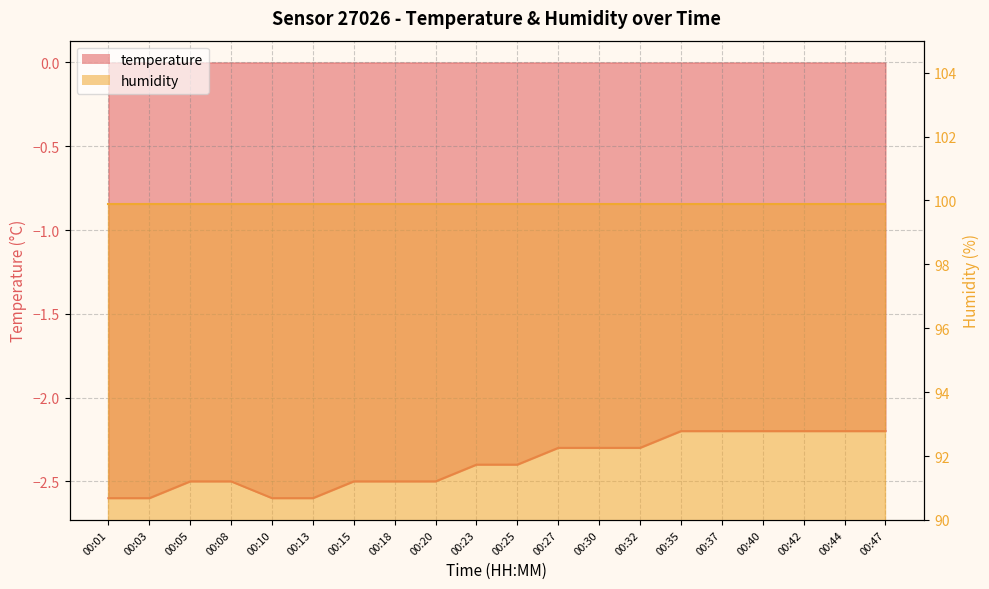

Reading left to right, list all the values displayed in this chart.

-2.6	-2.6	-2.5	-2.5	-2.6	-2.6	-2.5	-2.5	-2.5	-2.4	-2.4	-2.3	-2.3	-2.3	-2.2	-2.2	-2.2	-2.2	-2.2	-2.2